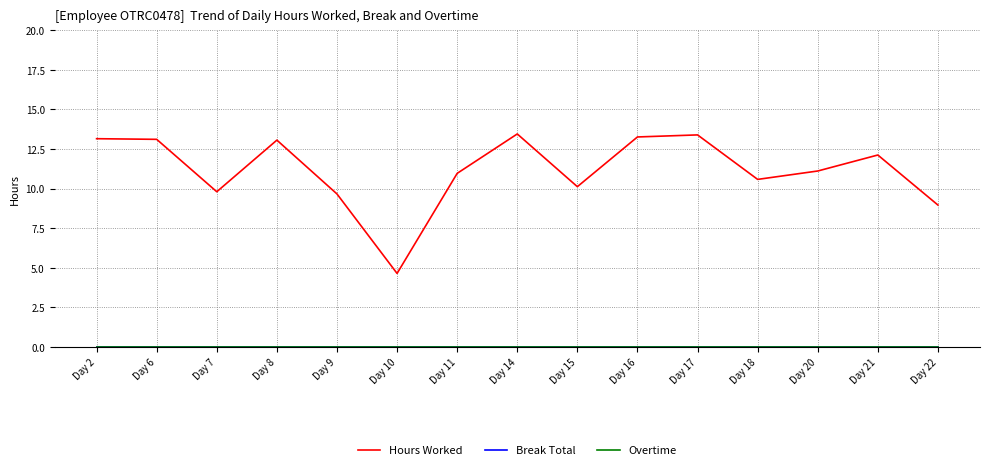

Which category has the highest value in the Break Total series?

Day 2